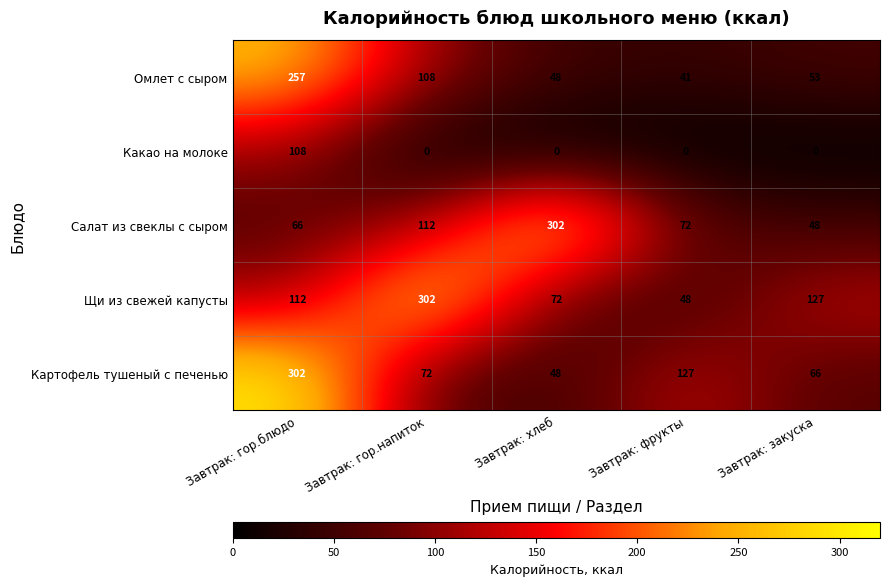

At which category is the sum across all series the highest?

Завтрак: гор.блюдо